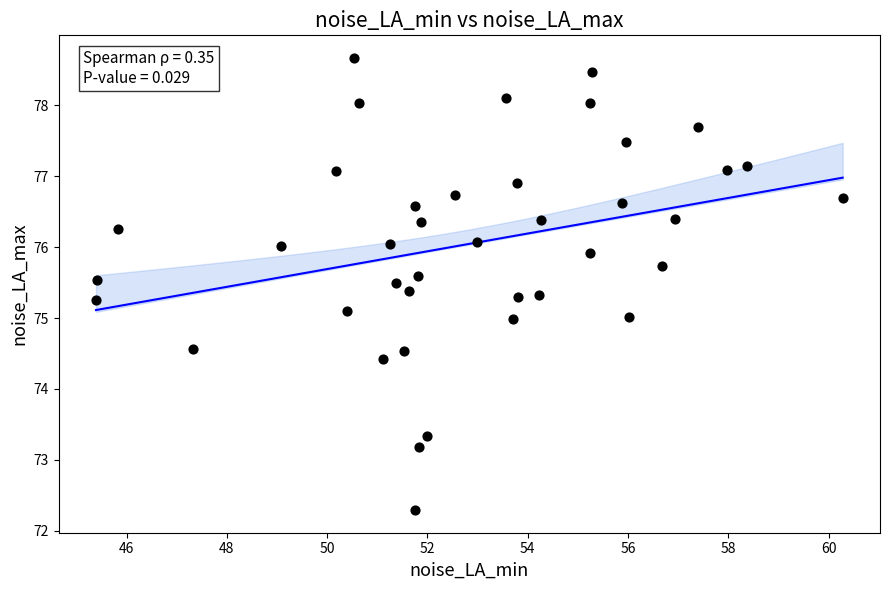

What is the range of X values (max minus min)?

14.9